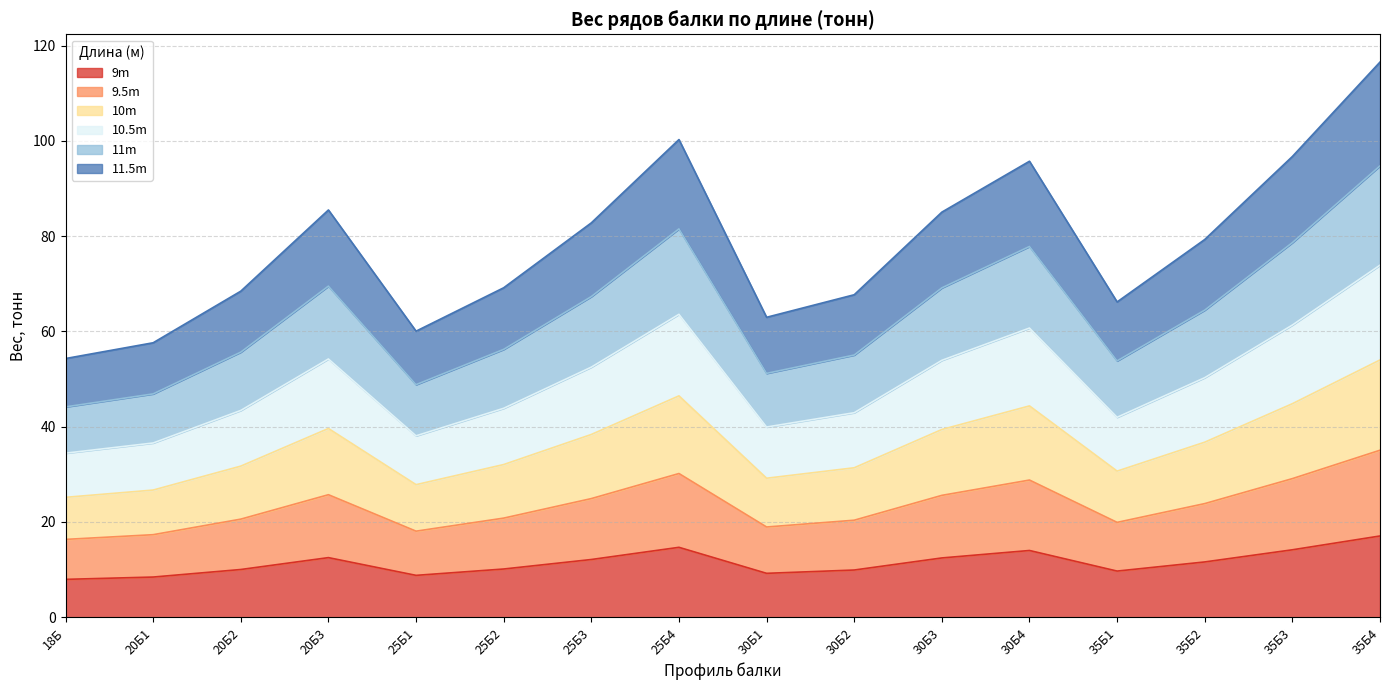

At which category is the sum across all series the highest?

35Б4